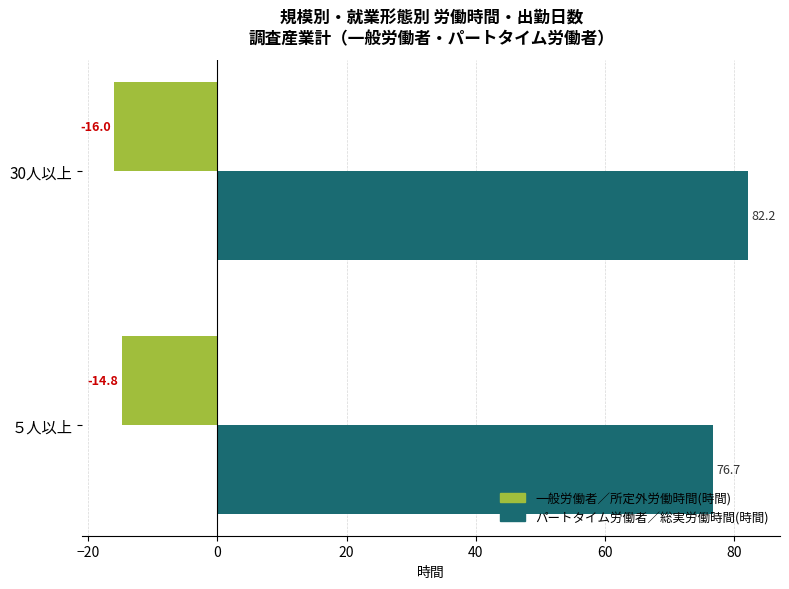

Which series has the largest range (max minus min)?

パートタイム労働者／総実労働時間(時間)